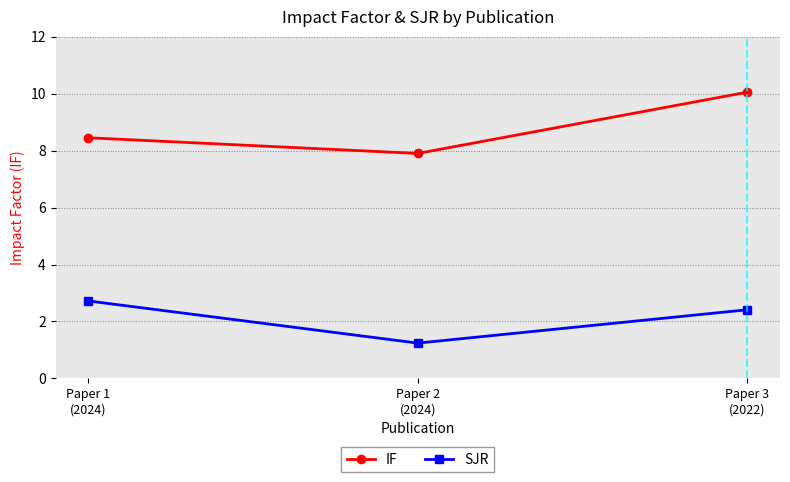

Does the chart have visible grid lines?

Yes